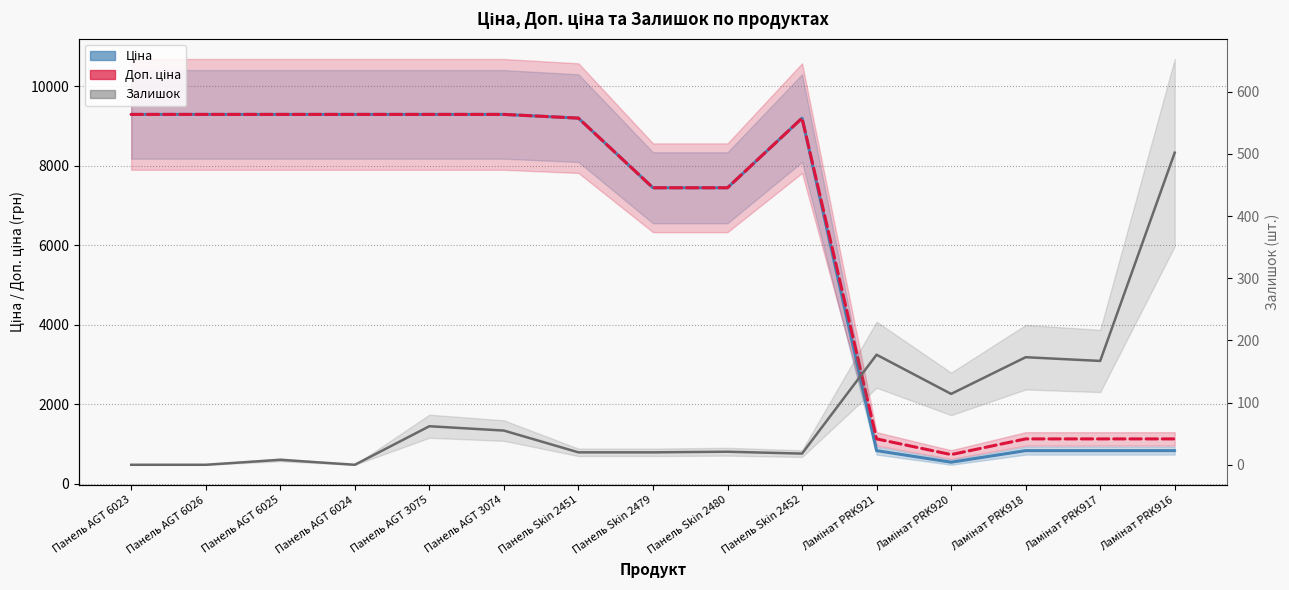

How many interior local valleys does the Доп. ціна series have?

1